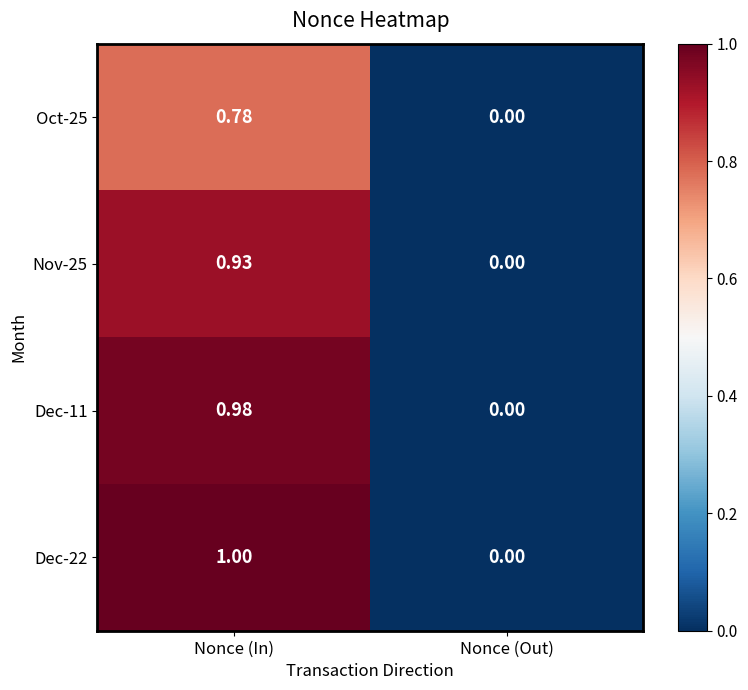

Which category has the highest value in the Dec-11 series?

Nonce (In)